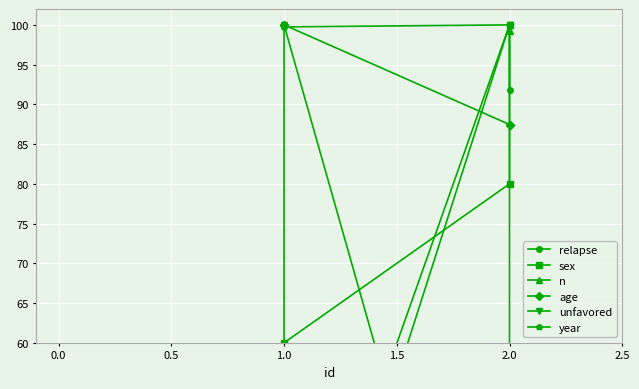

List the series in order of their peak value, lowest first.

relapse, sex, n, age, unfavored, year